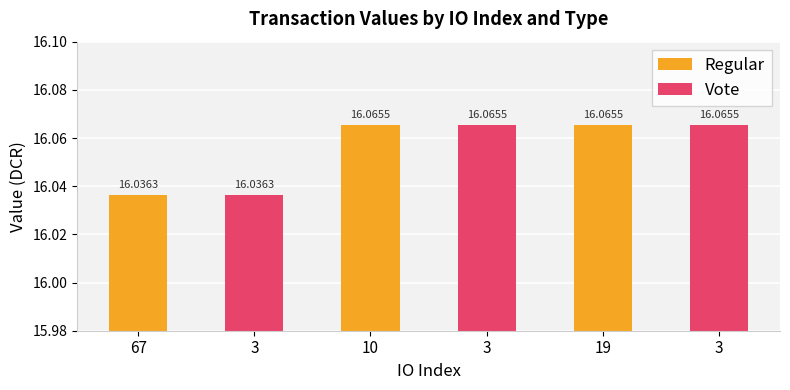

What is the average value of the Vote series?

16.1